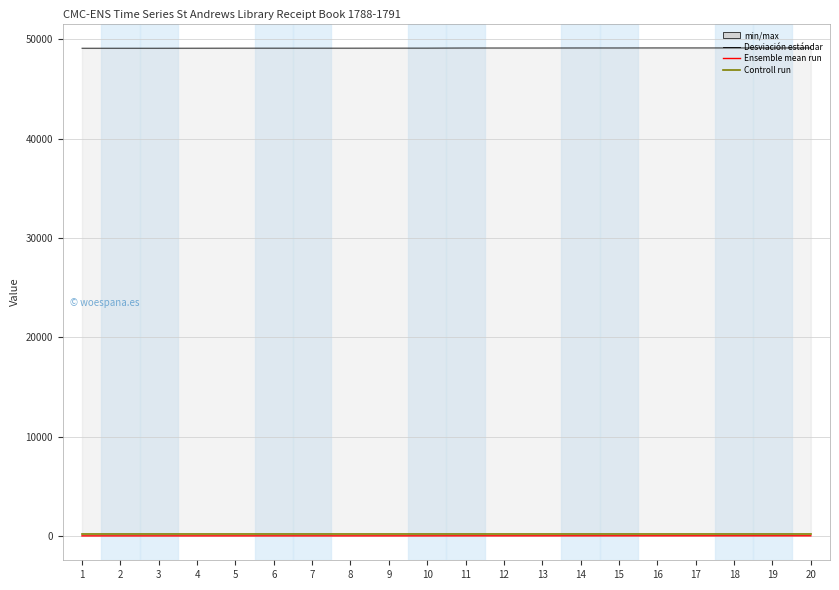

What is the value of the Controll run point at the 5th from the left?

185